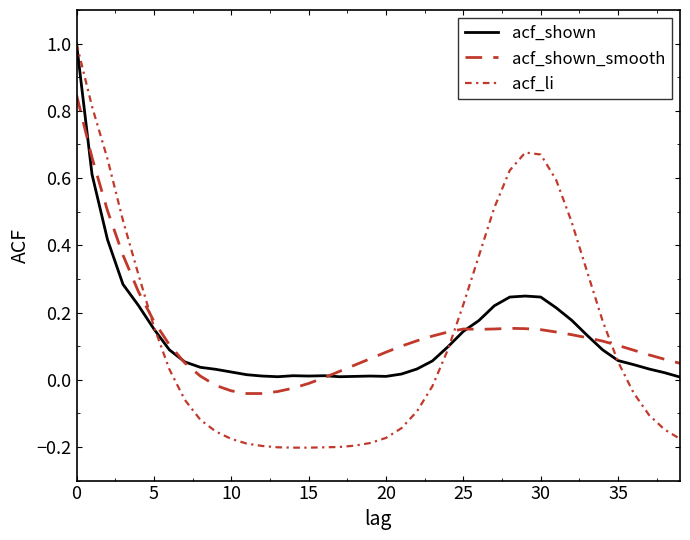

How many values in acf_shown_smooth are above zero?

33